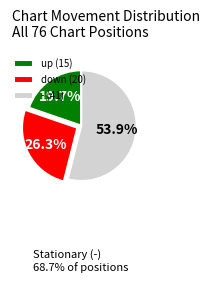

Rank the categories by value from highest to lowest.

-, down, up